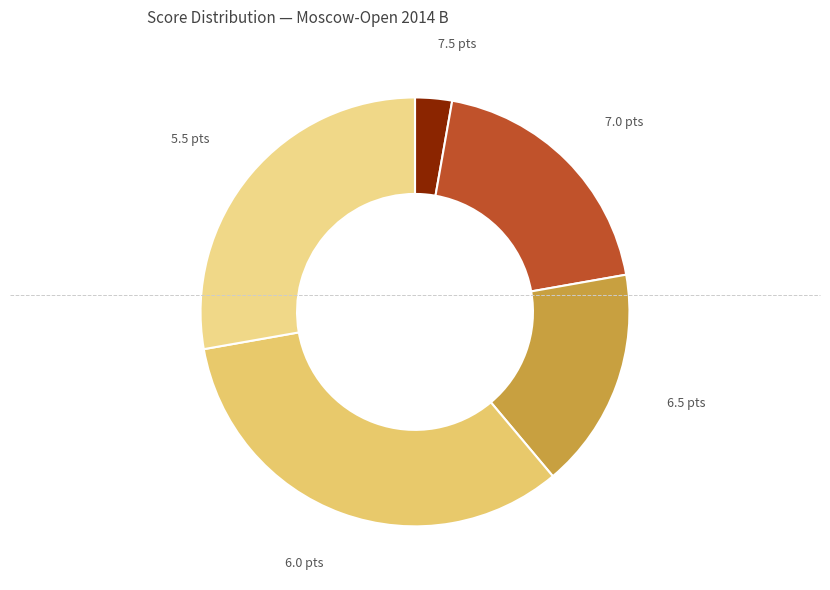

Is the sum of 7.0 pts and 5.5 pts greater than half?

No